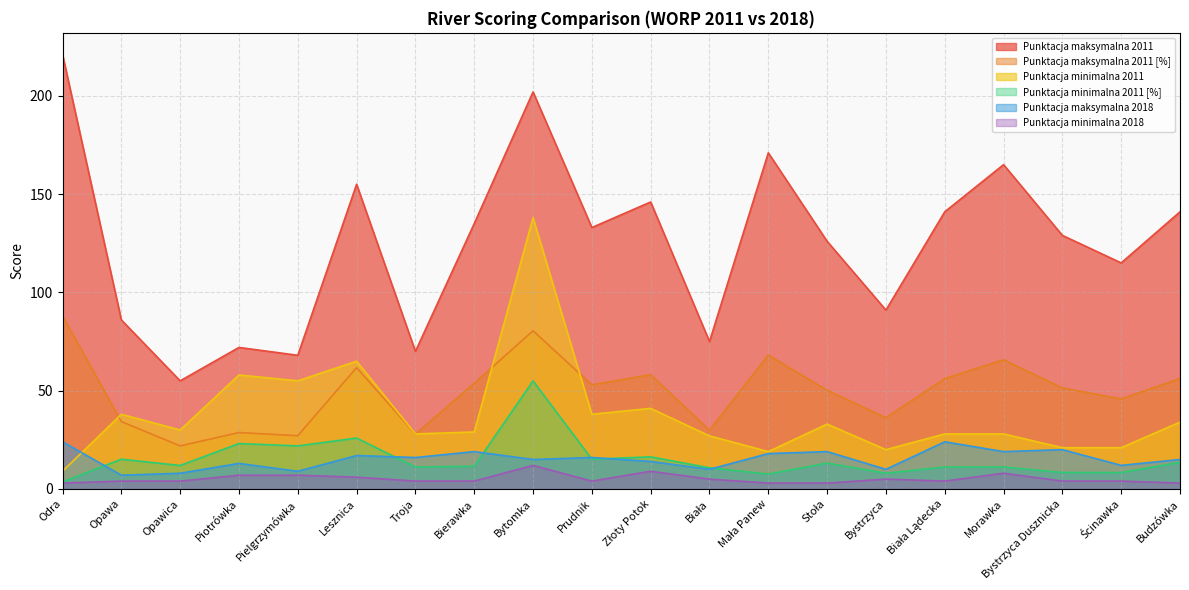

How many interior local peaks does the Punktacja maksymalna 2011 series have?

6